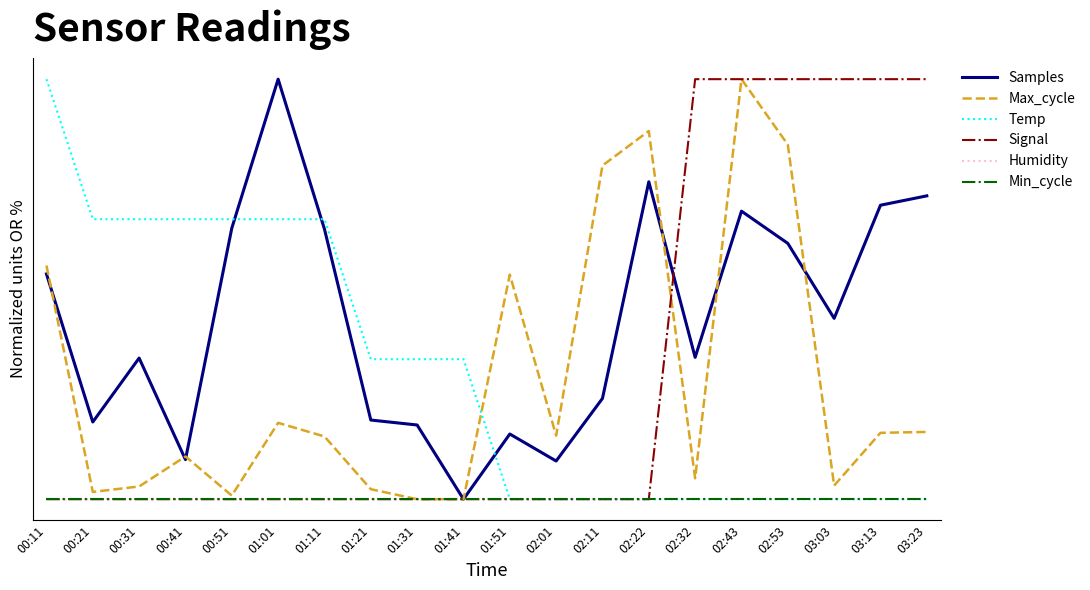

Reading left to right, transcribe all the data shown in this chart.

Samples: 00:11=0.5	00:21=0.2	00:31=0.3	00:41=0.1	00:51=0.6	01:01=1.0	01:11=0.6	01:21=0.2	01:31=0.2	01:41=0.0	01:51=0.2	02:01=0.1	02:11=0.2	02:22=0.8	02:32=0.3	02:43=0.7	02:53=0.6	03:03=0.4	03:13=0.7	03:23=0.7
Max_cycle: 00:11=0.6	00:21=0.0	00:31=0.0	00:41=0.1	00:51=0.0	01:01=0.2	01:11=0.1	01:21=0.0	01:31=0.0	01:41=0.0	01:51=0.5	02:01=0.2	02:11=0.8	02:22=0.9	02:32=0.0	02:43=1.0	02:53=0.8	03:03=0.0	03:13=0.2	03:23=0.2
Temp: 00:11=1.0	00:21=0.7	00:31=0.7	00:41=0.7	00:51=0.7	01:01=0.7	01:11=0.7	01:21=0.3	01:31=0.3	01:41=0.3	01:51=0.0	02:01=0.0	02:11=0.0	02:22=0.0	02:32=0.0	02:43=0.0	02:53=0.0	03:03=0.0	03:13=0.0	03:23=0.0
Signal: 00:11=0.0	00:21=0.0	00:31=0.0	00:41=0.0	00:51=0.0	01:01=0.0	01:11=0.0	01:21=0.0	01:31=0.0	01:41=0.0	01:51=0.0	02:01=0.0	02:11=0.0	02:22=0.0	02:32=1.0	02:43=1.0	02:53=1.0	03:03=1.0	03:13=1.0	03:23=1.0
Humidity: 00:11=0.0	00:21=0.0	00:31=0.0	00:41=0.0	00:51=0.0	01:01=0.0	01:11=0.0	01:21=0.0	01:31=0.0	01:41=0.0	01:51=0.0	02:01=0.0	02:11=0.0	02:22=0.0	02:32=0.0	02:43=0.0	02:53=0.0	03:03=0.0	03:13=0.0	03:23=0.0
Min_cycle: 00:11=0.0	00:21=0.0	00:31=0.0	00:41=0.0	00:51=0.0	01:01=0.0	01:11=0.0	01:21=0.0	01:31=0.0	01:41=0.0	01:51=0.0	02:01=0.0	02:11=0.0	02:22=0.0	02:32=0.0	02:43=0.0	02:53=0.0	03:03=0.0	03:13=0.0	03:23=0.0